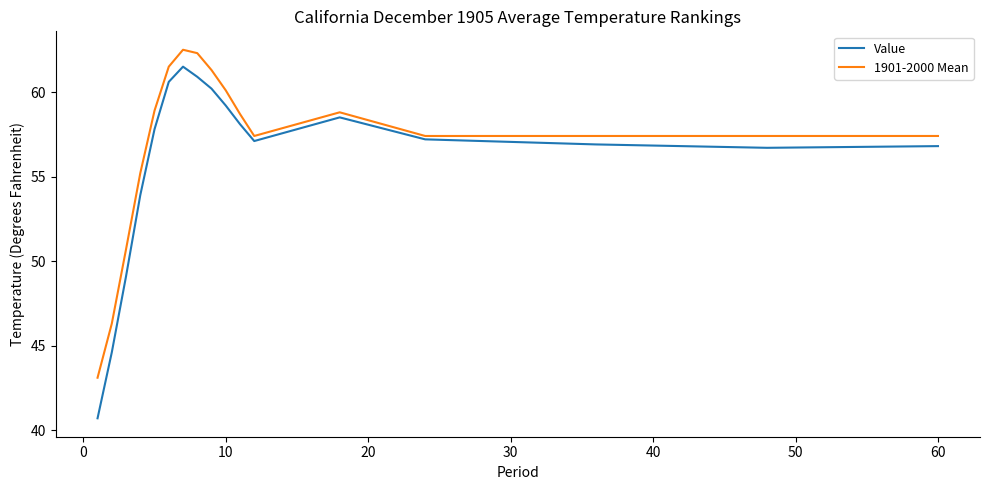

What is the minimum value for 1901-2000 Mean?

43.1